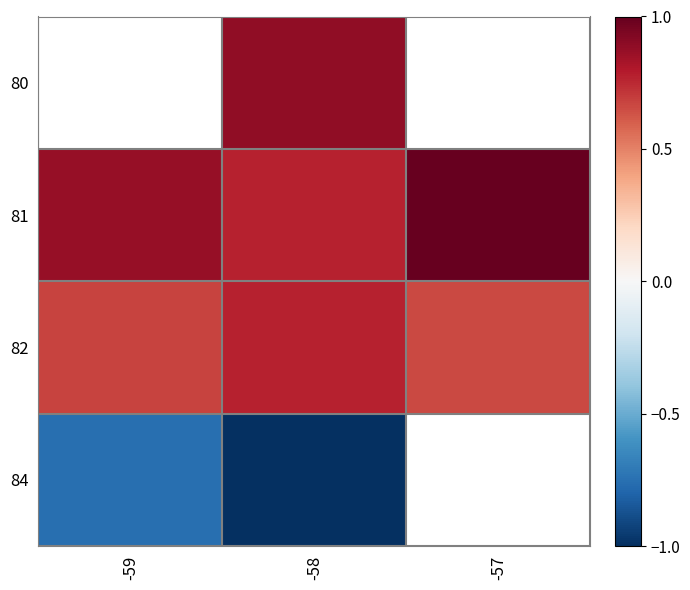

What is the maximum value shown in the chart?

1.0